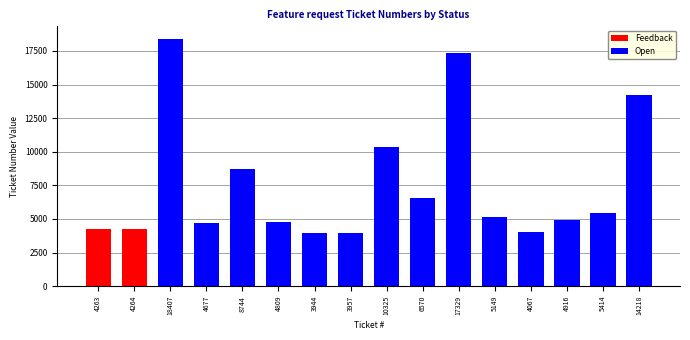

What position from the left is 5149?

10